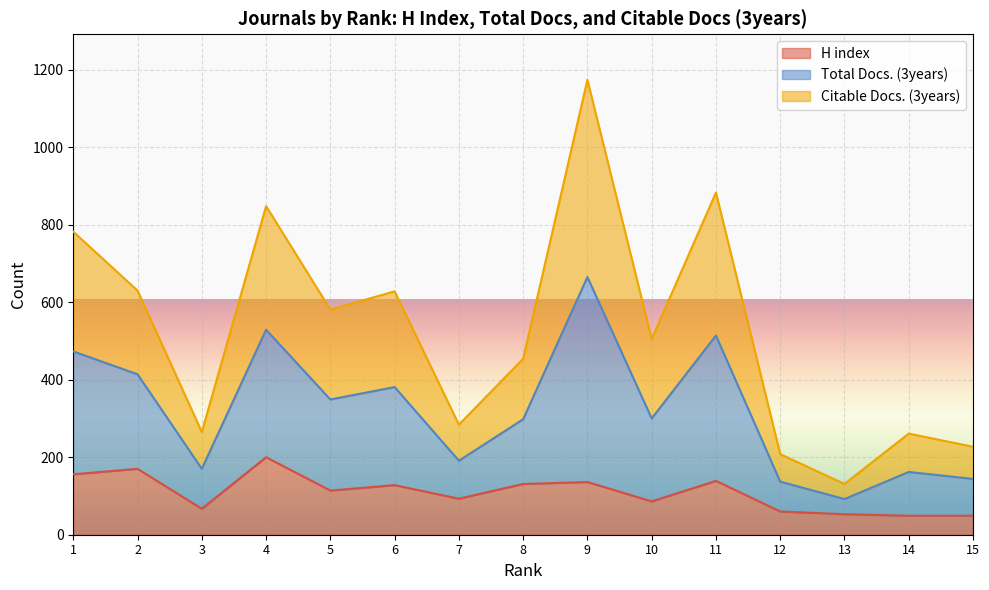

Rank the series by their average value, from lowest to highest.

H index, Citable Docs. (3years), Total Docs. (3years)